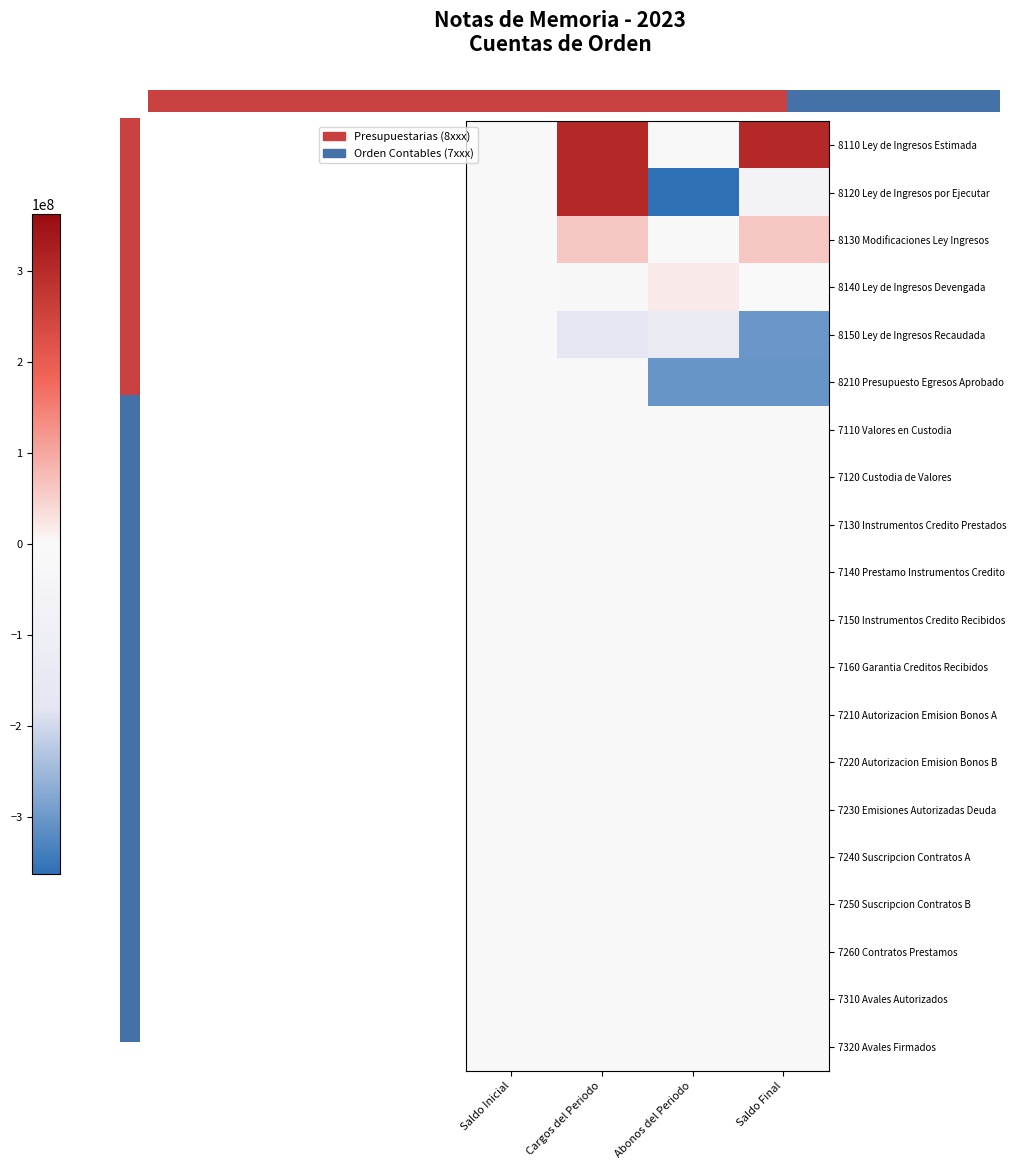

Is it true that row_1 equals -57880543.9 at Saldo Final?

True